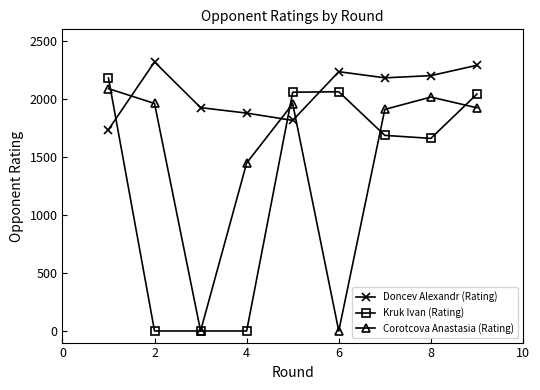

What is the sum of all Doncev Alexandr (Rating) values?

18581